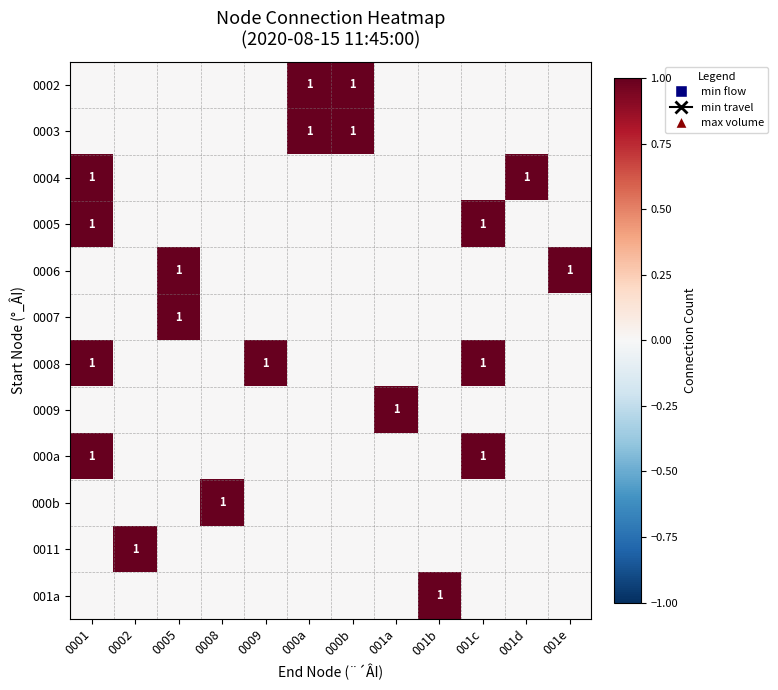

What is the total value across all series at 001d?

1